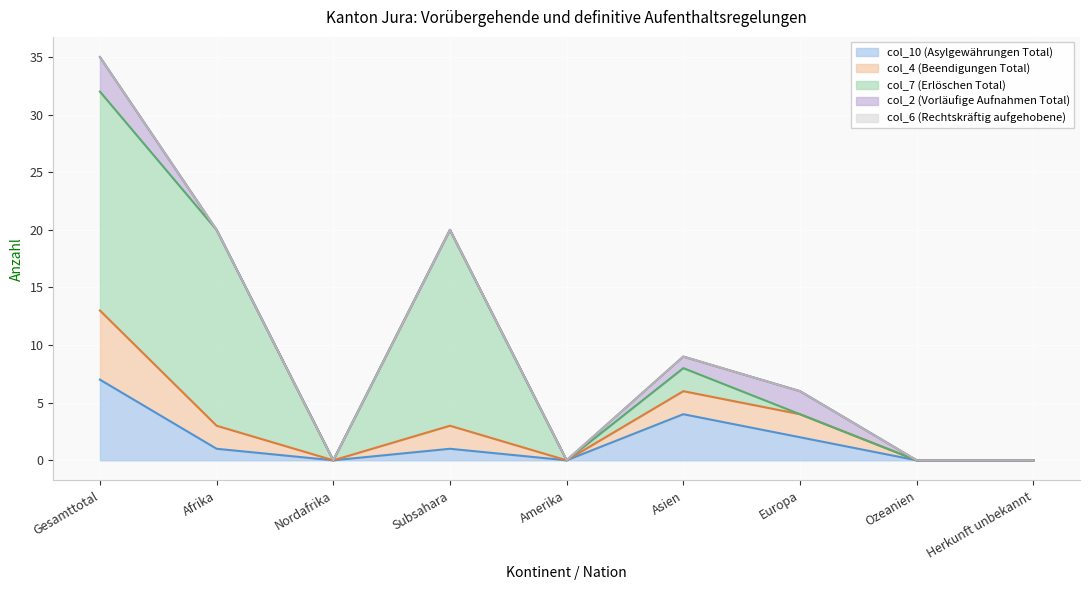

At which category is the sum across all series the highest?

Gesamttotal